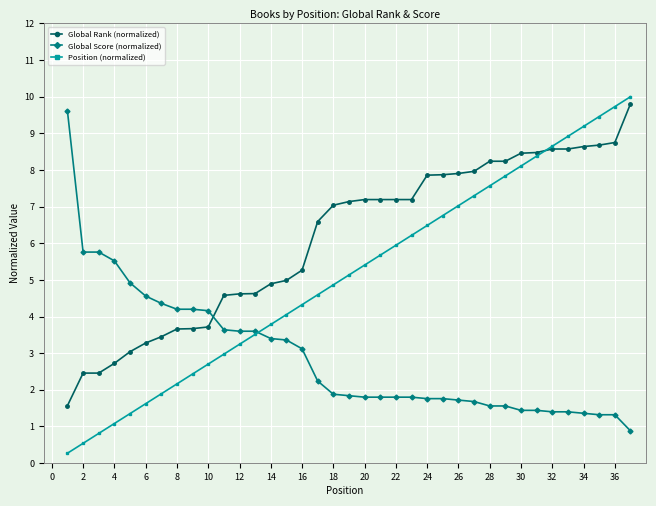

At how many categories does at least one series exceed 1?

37